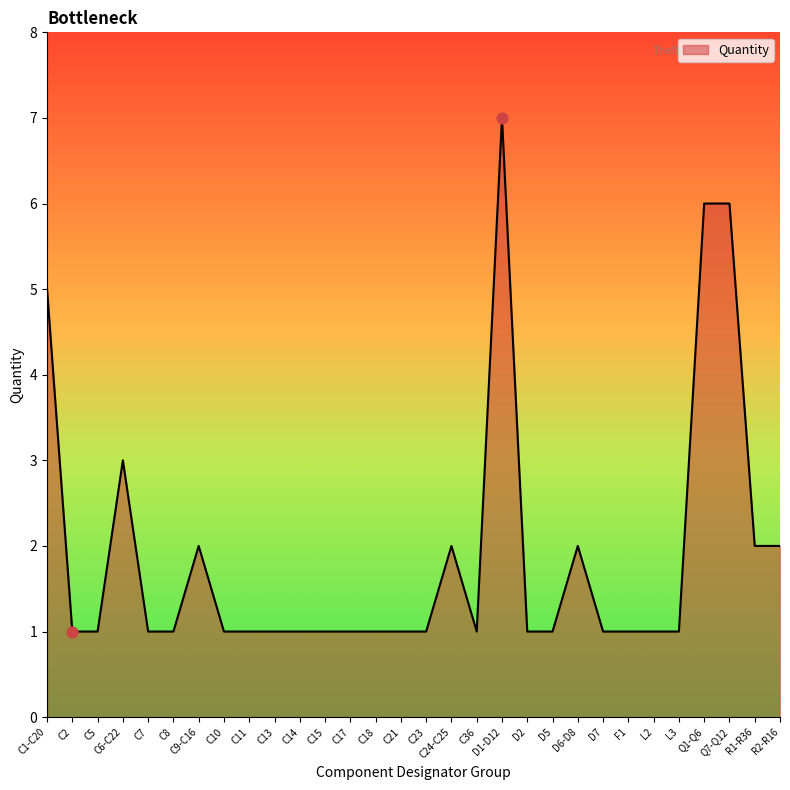

Approximately how many times larger is the value at C13 compared to C9-C16?

0.5